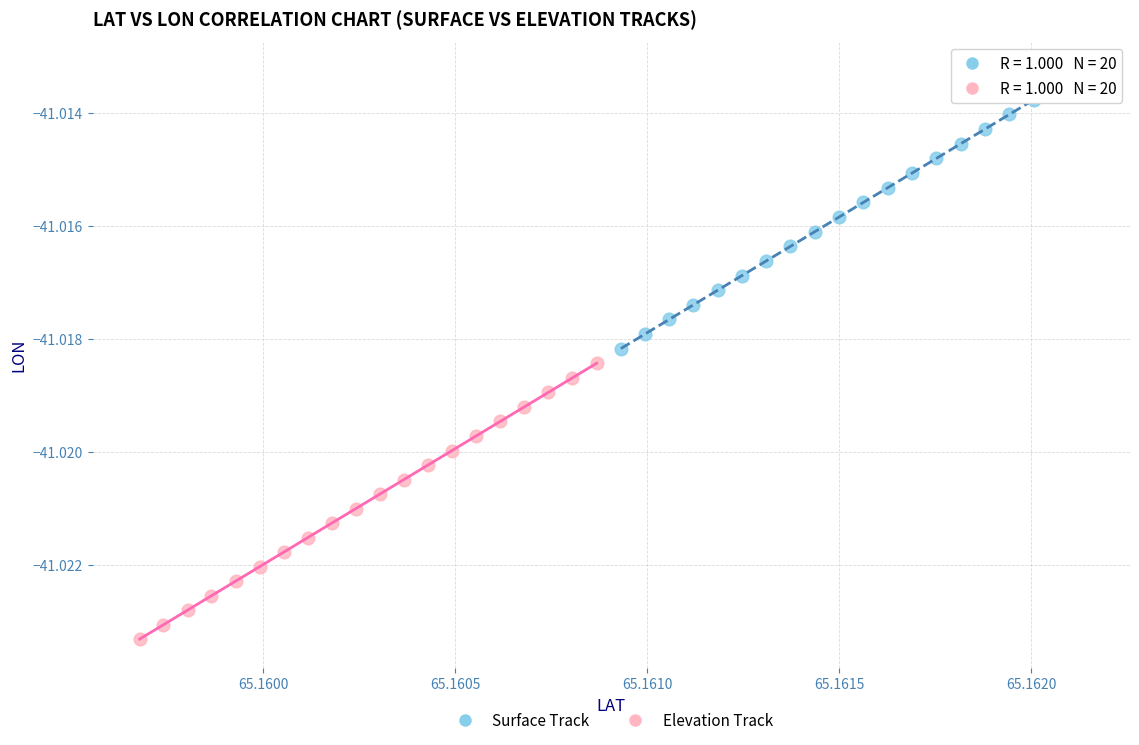

Which series has the widest spread of Y values?

Surface Track